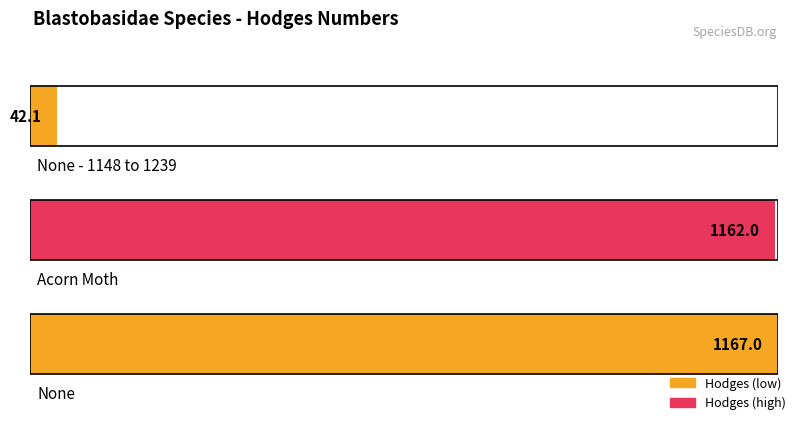

What is the average value?

790.4